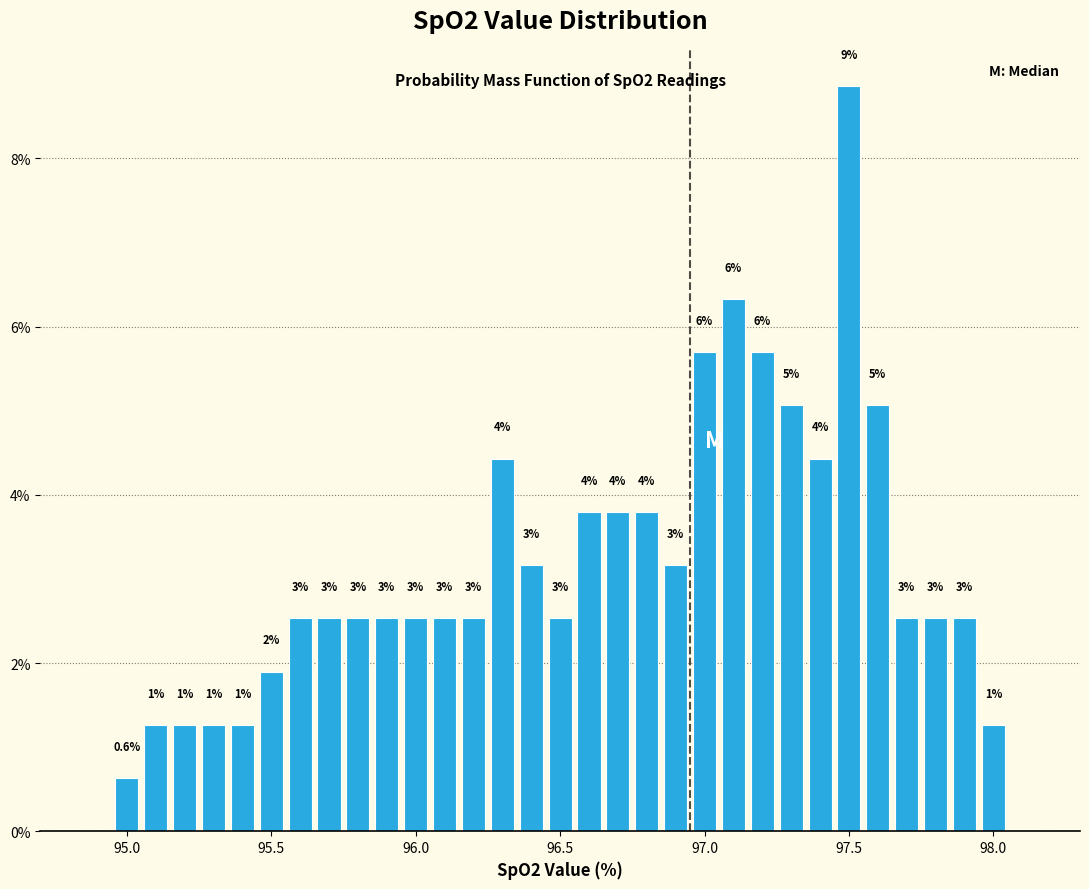

Around what value on the x-axis is the tallest bar? Give the approximate position of its centre, as read against the axis.

97.50